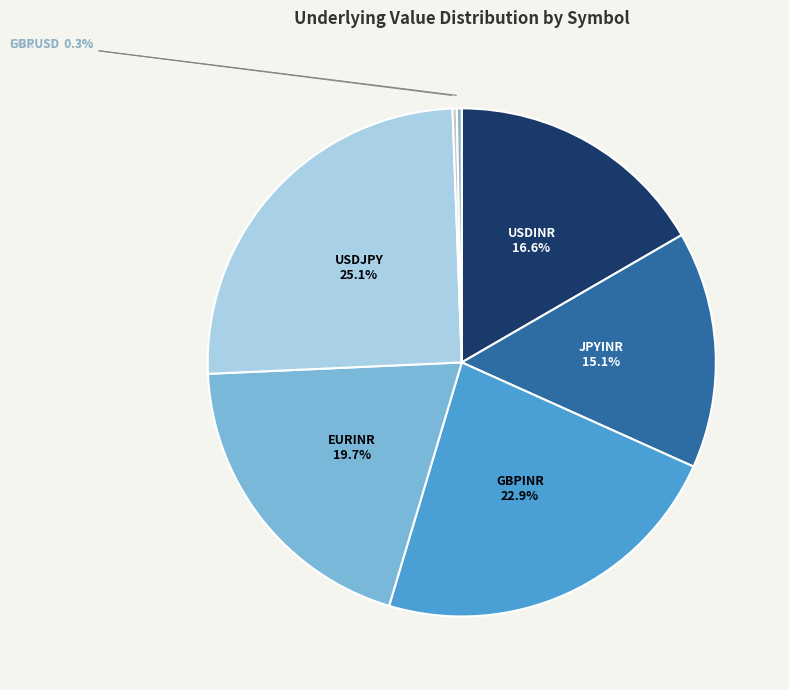

To the nearest percent, what is the average slice percentage?

14%